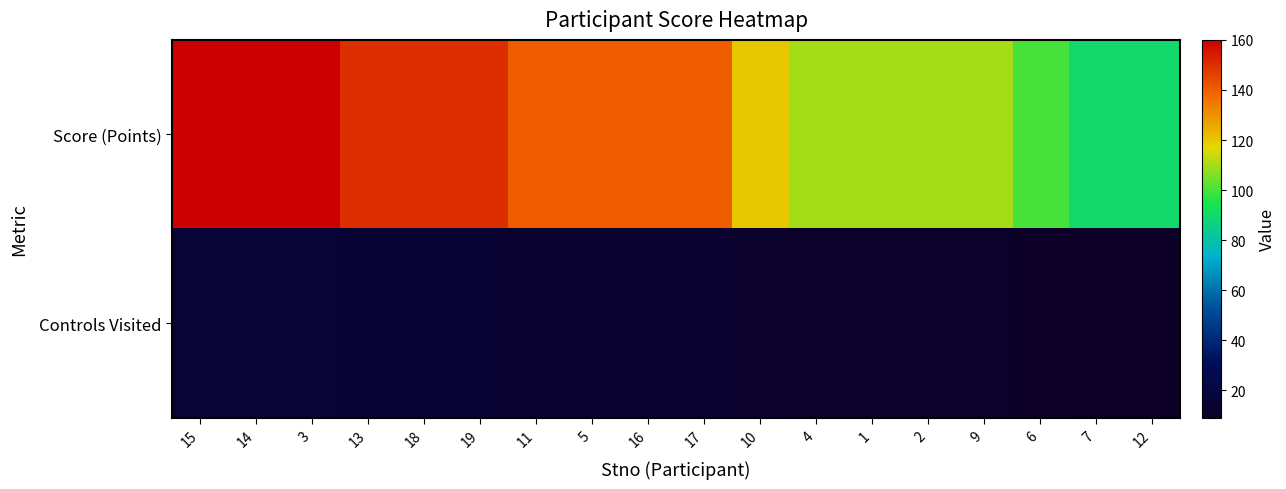

Reading right to left, transcribe all the data shown in this chart.

Score (Points): 12=90	7=90	6=100	9=110	2=110	1=110	4=110	10=120	17=140	16=140	5=140	11=140	19=150	18=150	13=150	3=160	14=160	15=160
Controls Visited: 12=9	7=9	6=10	9=11	2=11	1=11	4=11	10=12	17=14	16=14	5=14	11=14	19=15	18=15	13=15	3=16	14=16	15=16